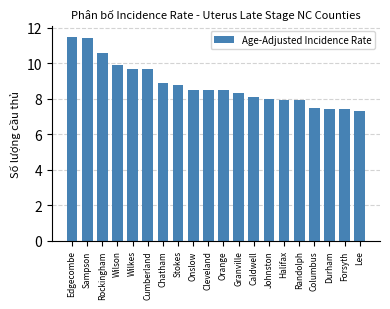

What is the minimum value shown in the chart?

7.3